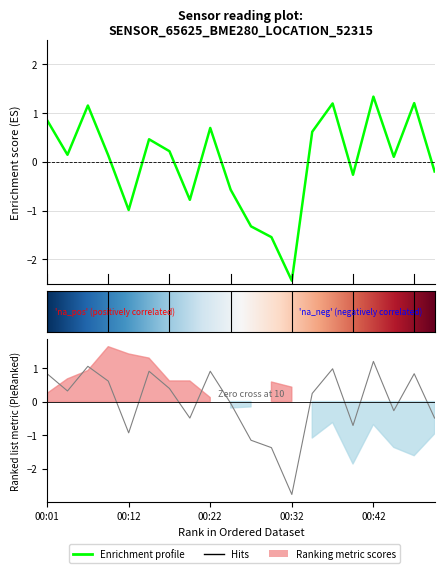

True or false: pressure has more than 0 interior local peaks.

True